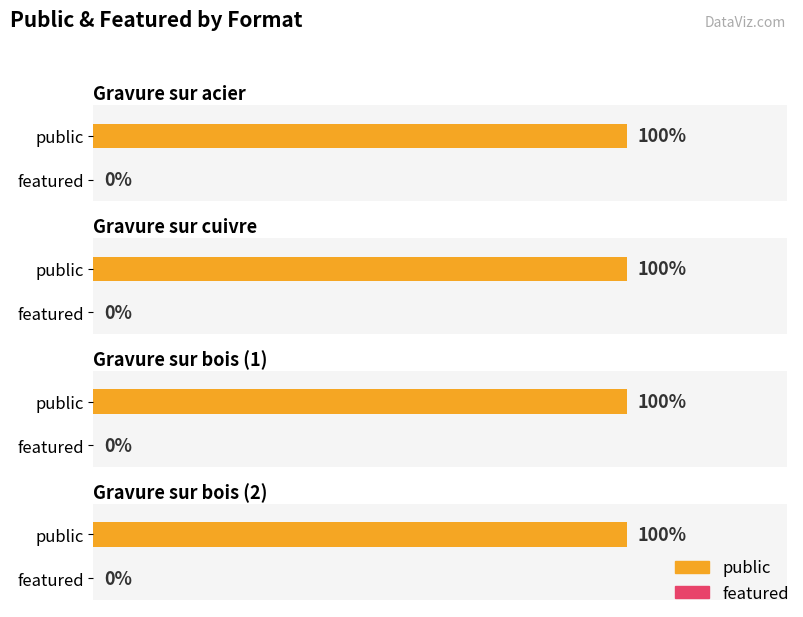

What is the label of the 2nd bar from the right?

Gravure sur bois (1)